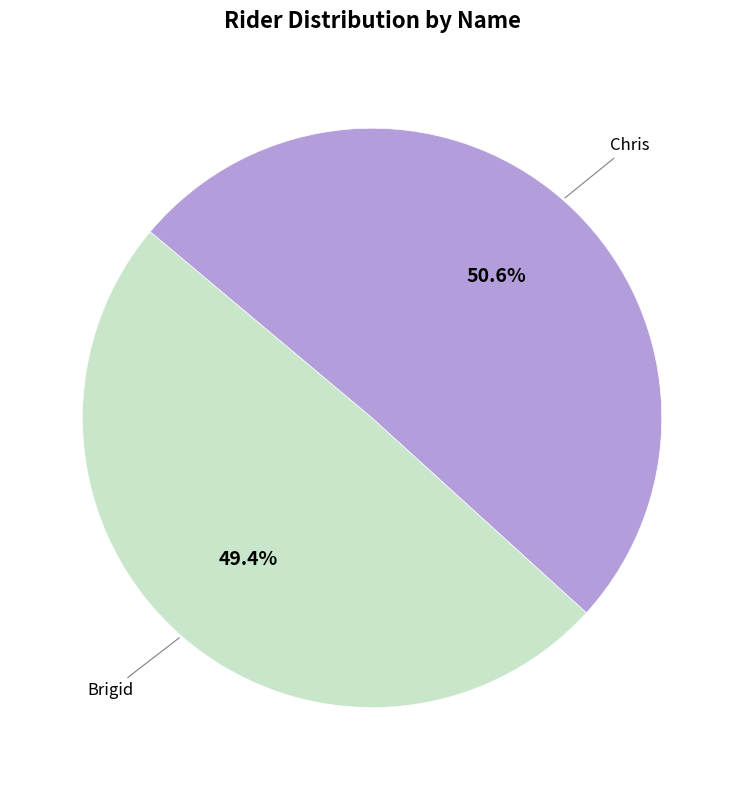

How many slices are in this pie chart?

2